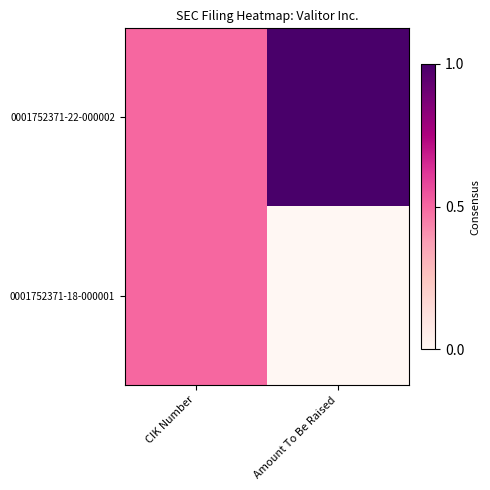

What is the greatest value displayed?

1.0